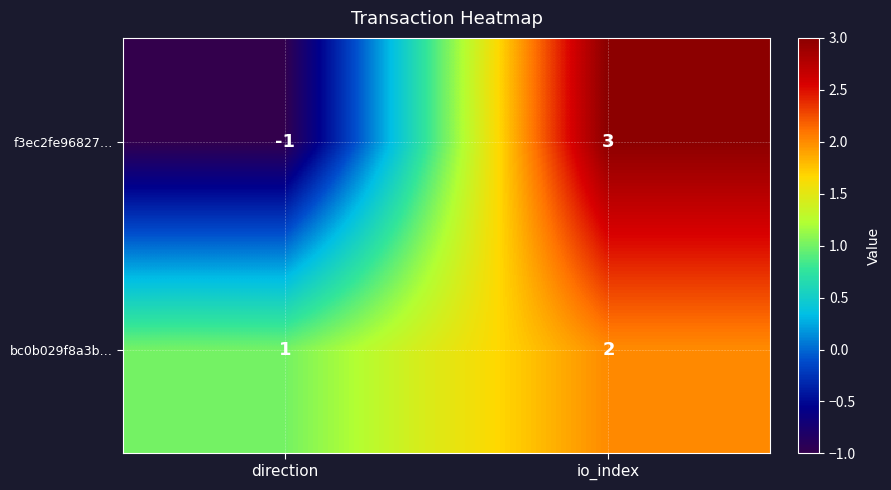

The f3ec2fe96827… series shows 3 at io_index. True or false?

True